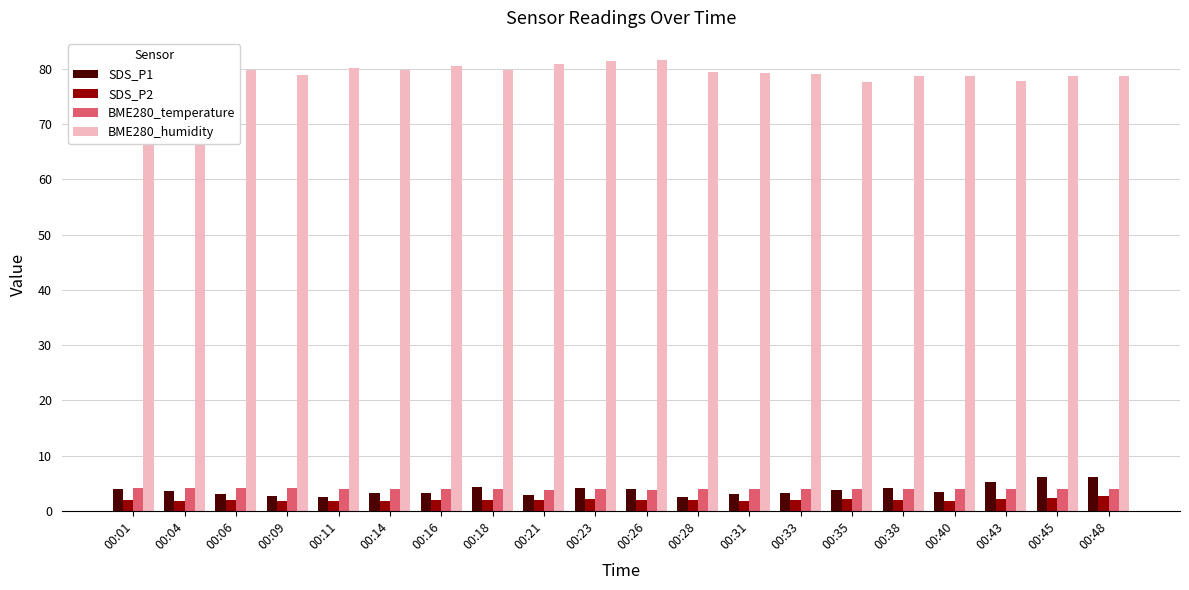

What are all the series names shown in the legend?

SDS_P1, SDS_P2, BME280_temperature, BME280_humidity